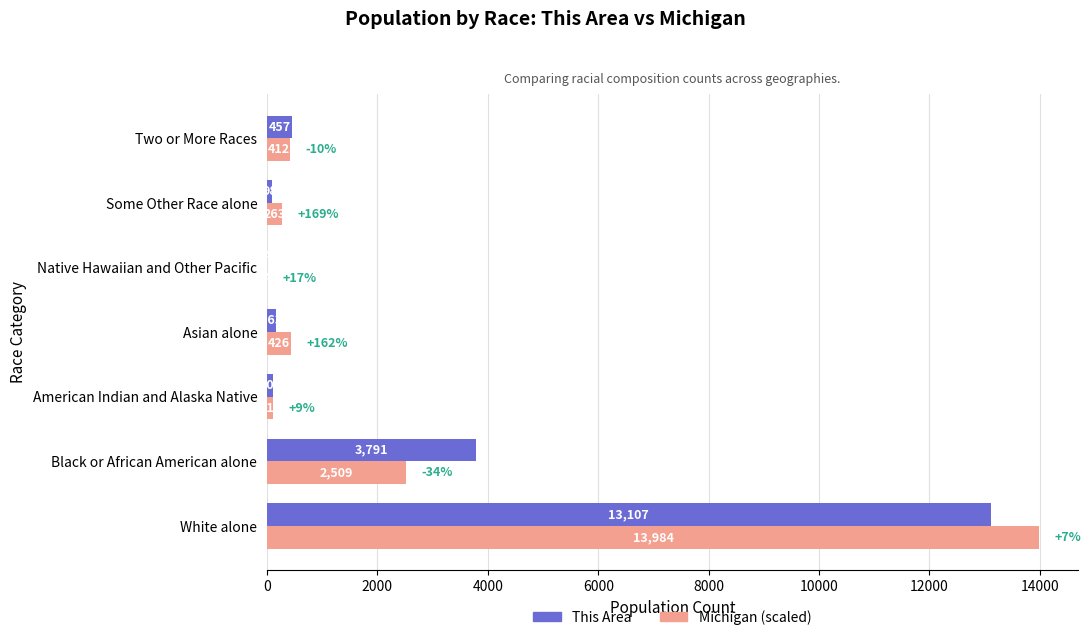

Is it true that This Area equals 4.0 at Native Hawaiian and Other Pacific?

True